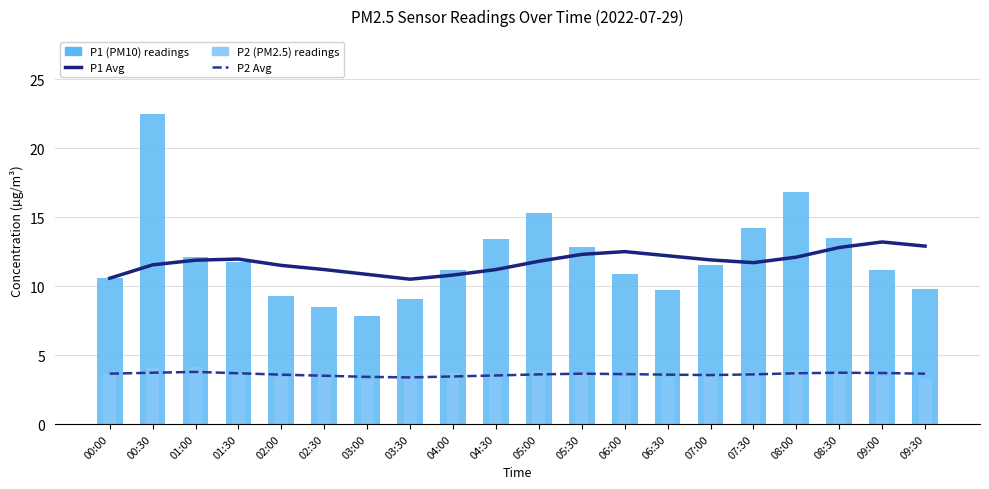

How many series are shown in this chart?

4